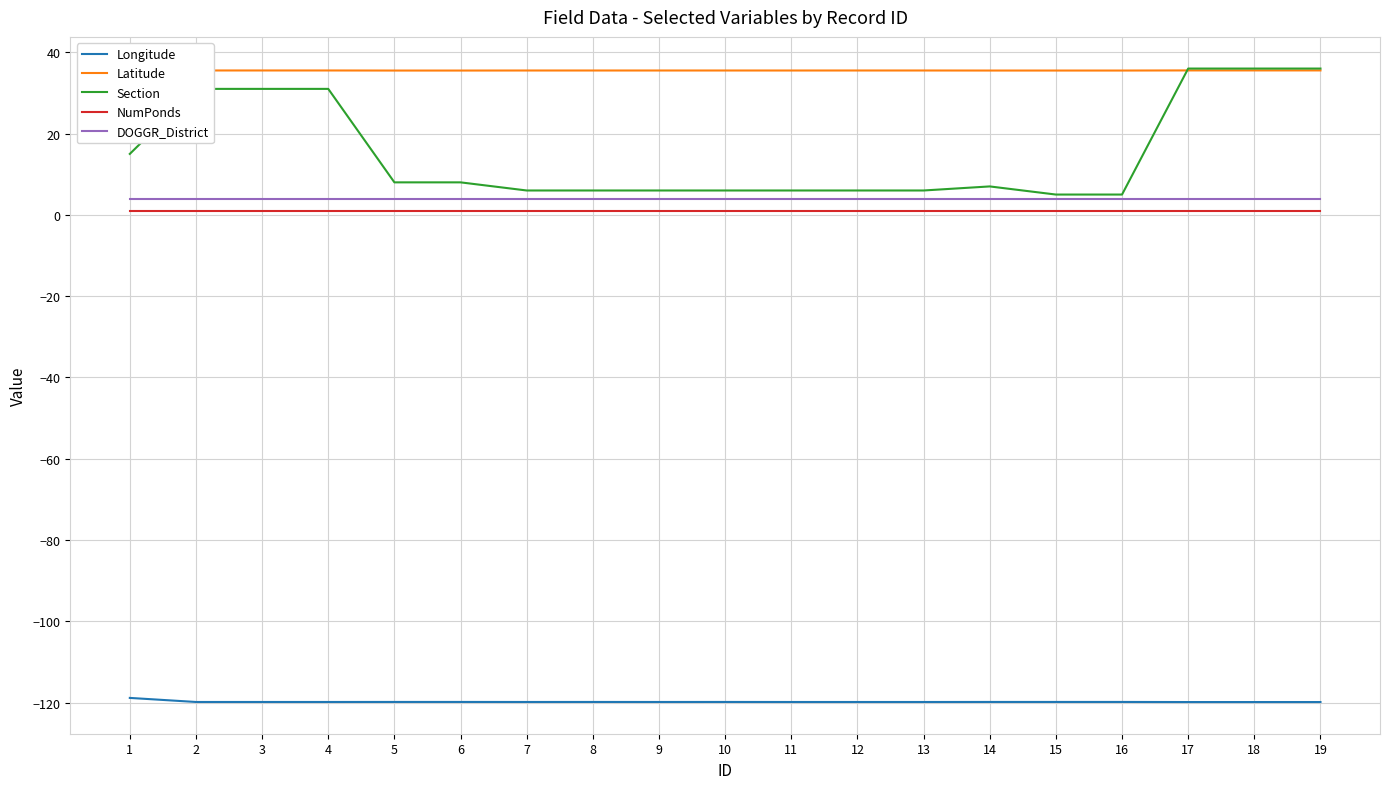

At which label does NumPonds reach its minimum?

1